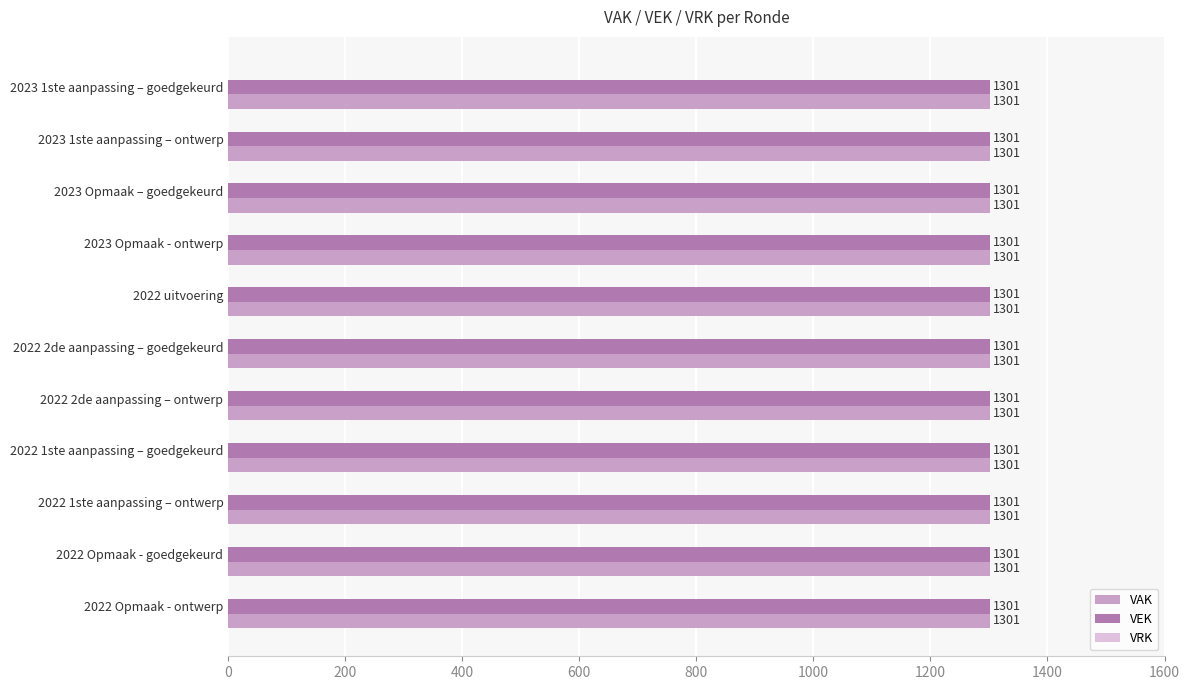

At which label is VRK closest to 0?

2023 1ste aanpassing – goedgekeurd